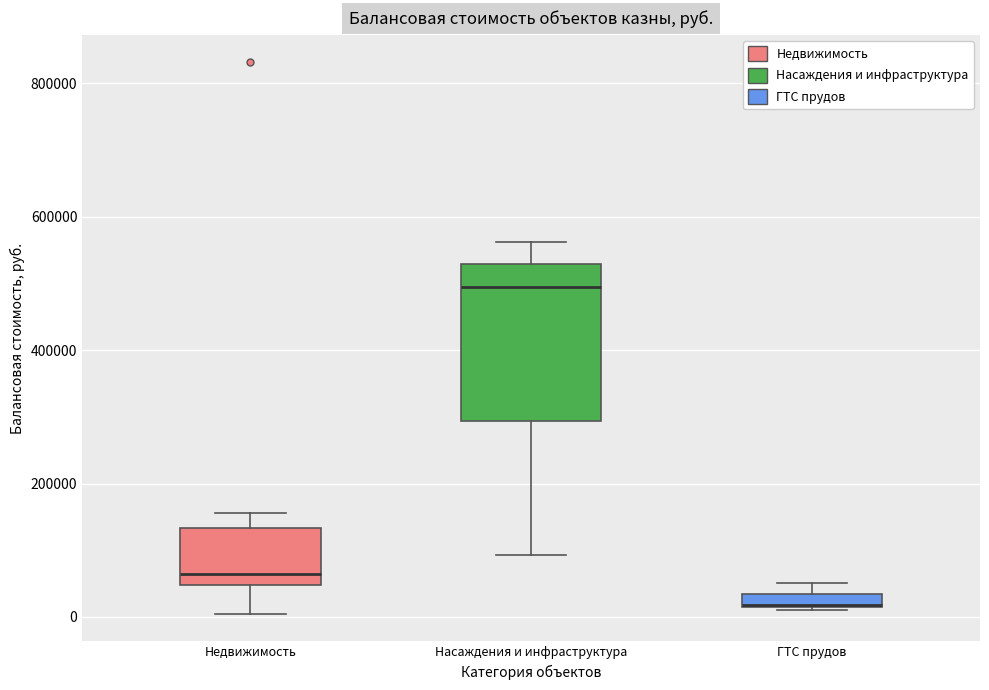

Comparing the boxes themselves (not the whiskers), which one is the tallest?

Насаждения и инфраструктура